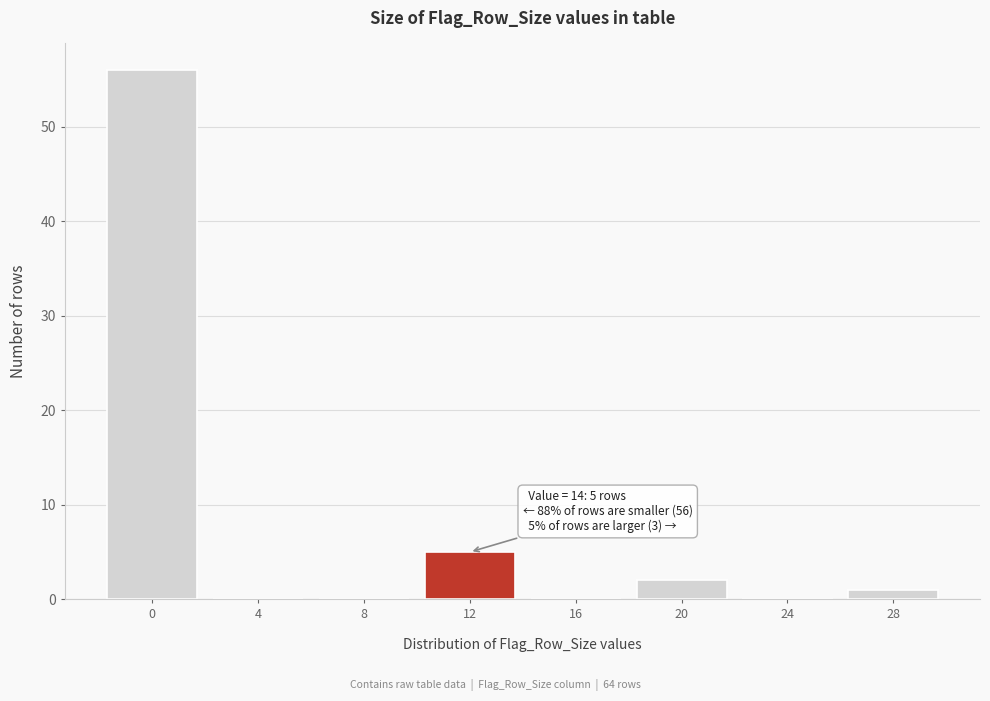

Reading right to left, list all the values displayed in this chart.

28=1	24=0	20=2	16=0	12=5	8=0	4=0	0=56